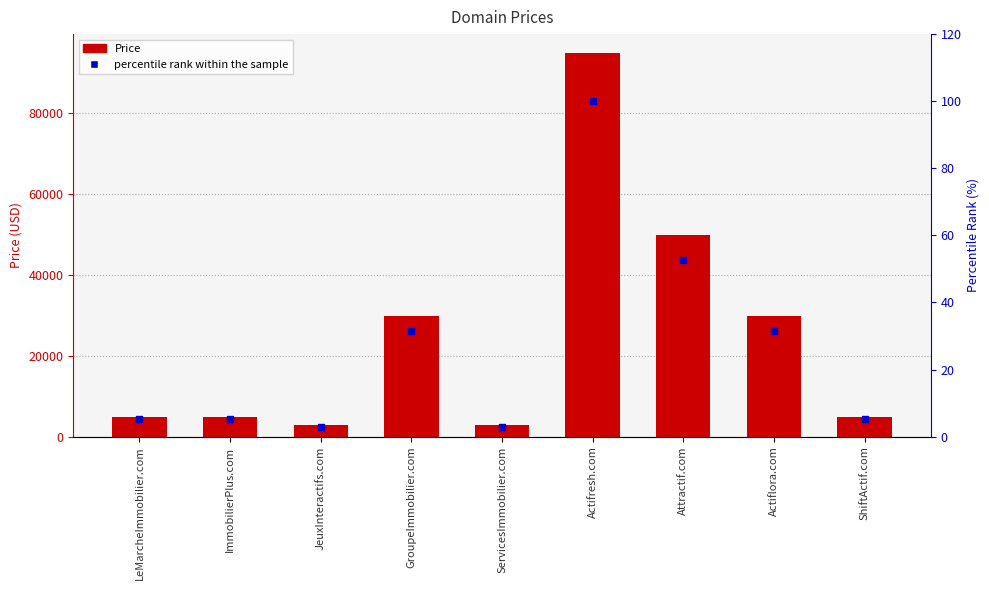

Is the value of percentile rank within the sample at ServicesImmobilier.com greater than the value of Price at JeuxInteractifs.com?

No